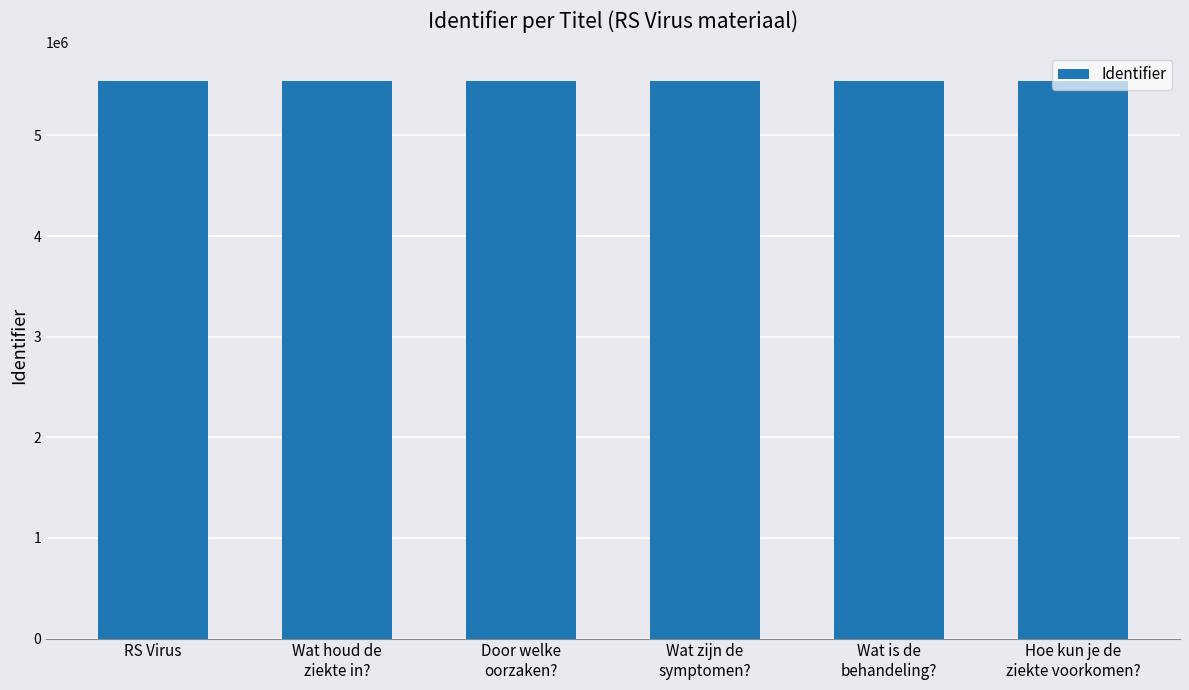

What is the greatest value displayed?

5544791